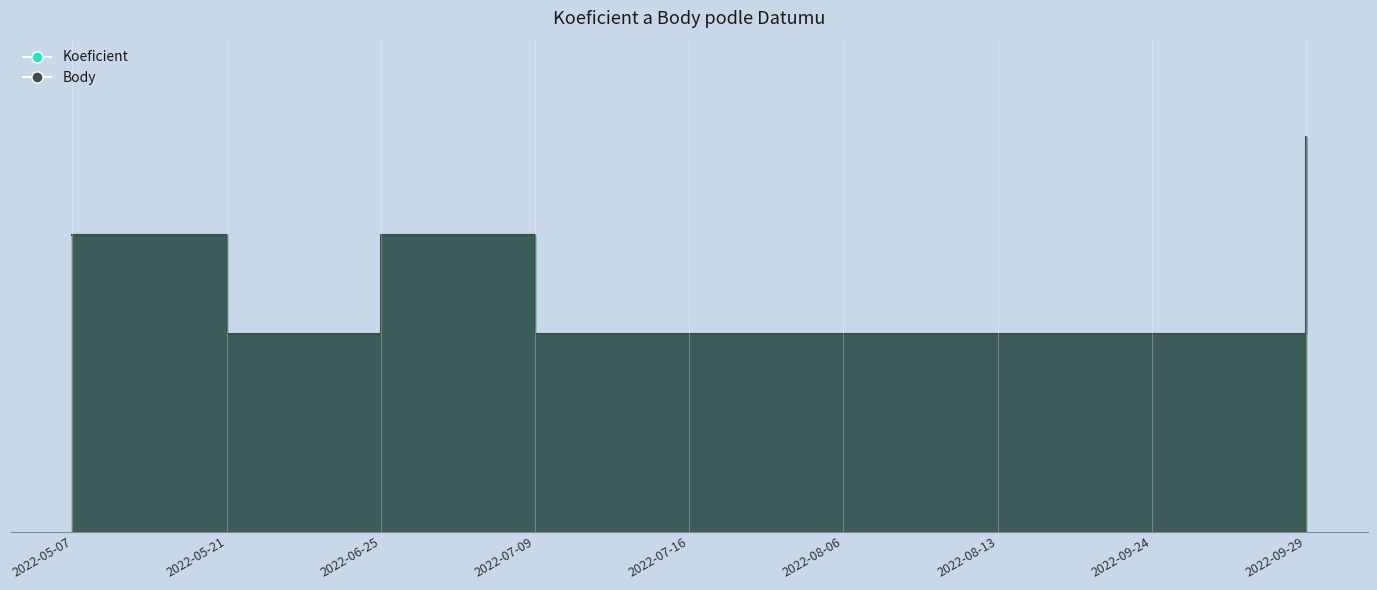

True or false: Koeficient and Body intersect in this chart.

False